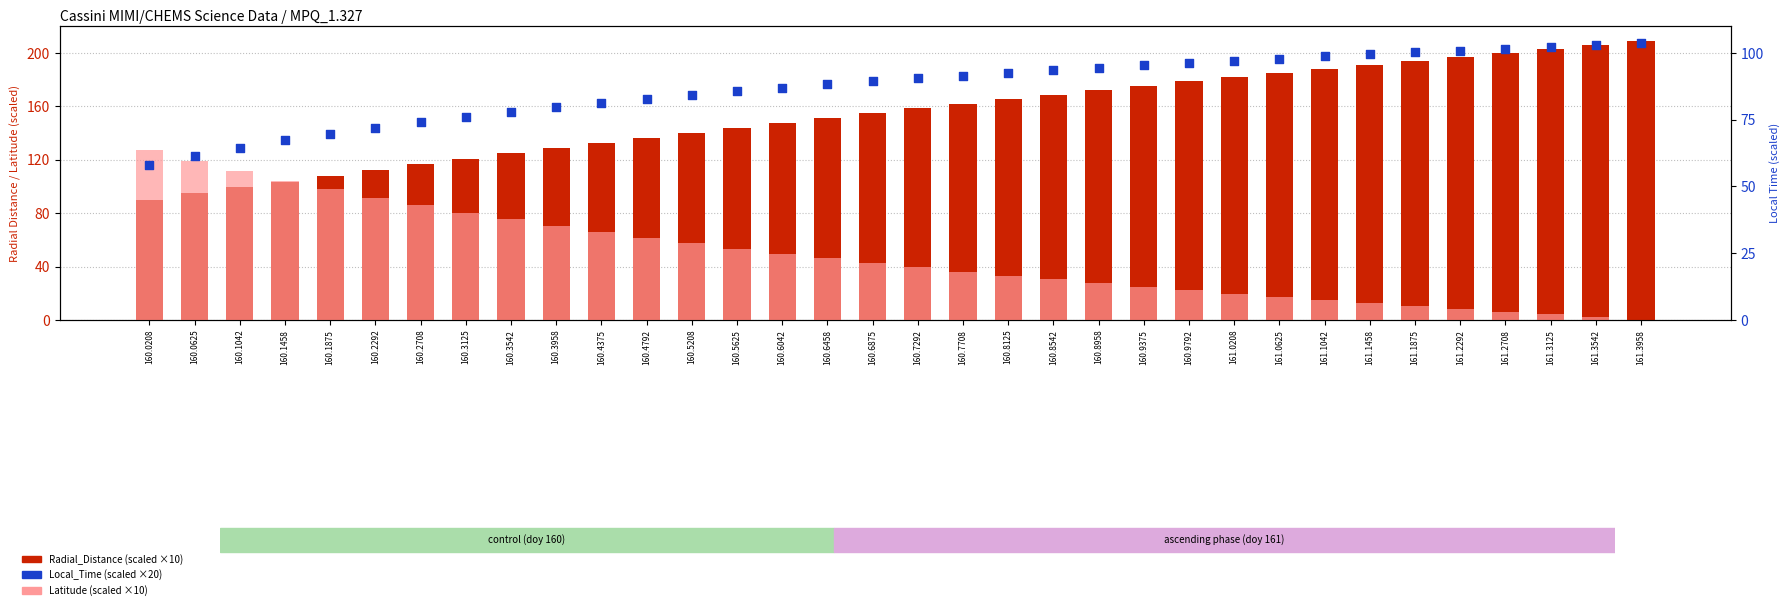

Which series has the largest total across all categories?

Radial_Distance (scaled)